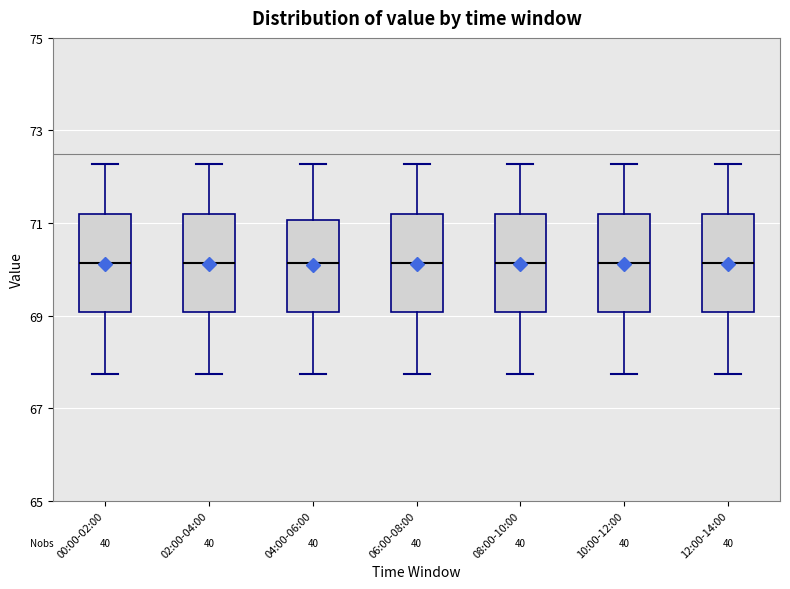

Where does the upper whisker of the box for 08:00-10:00 end on the y-axis? The values are not printed on the chart, so give them approximately, as read against the axis.

72.2